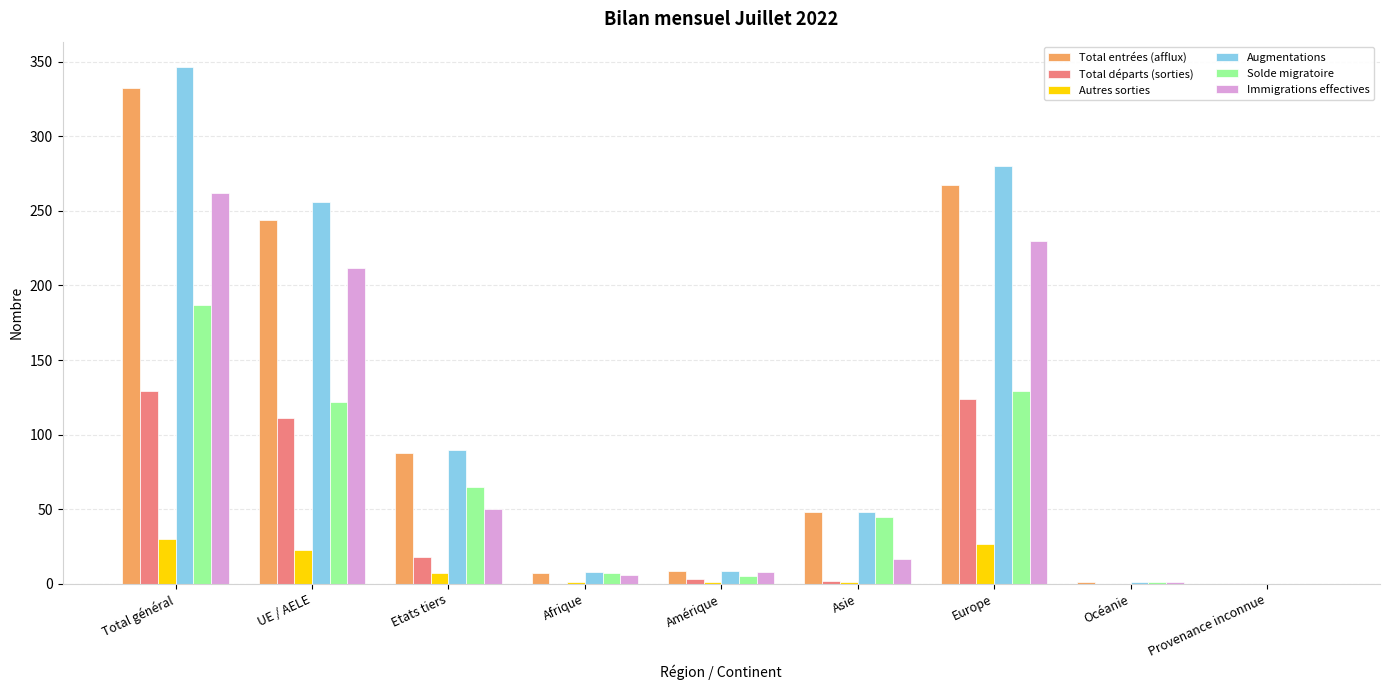

Between Afrique and Provenance inconnue, which series saw the biggest shift?

Augmentations